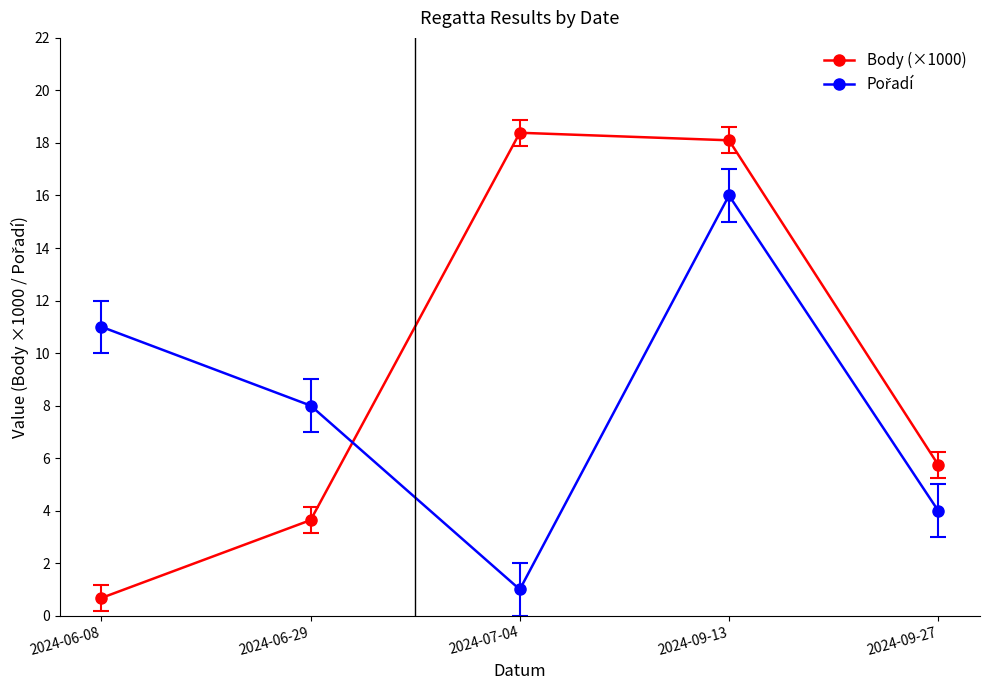

Rank the categories by Body (×1000) value from highest to lowest.

2024-07-04, 2024-09-13, 2024-09-27, 2024-06-29, 2024-06-08